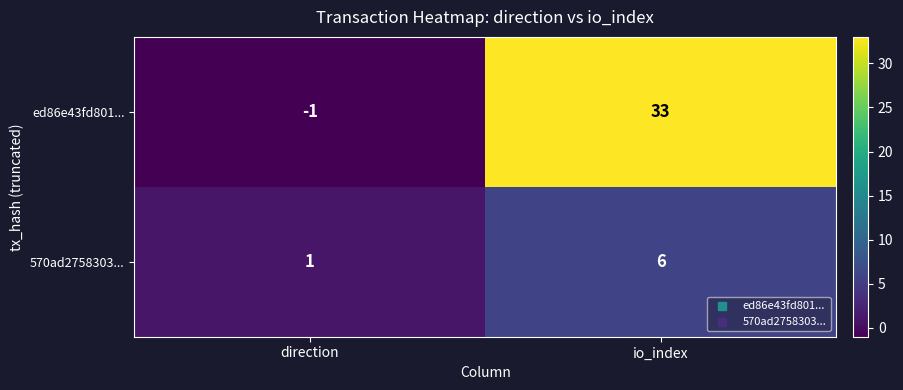

What is the sum of all 570ad2758303... values?

7